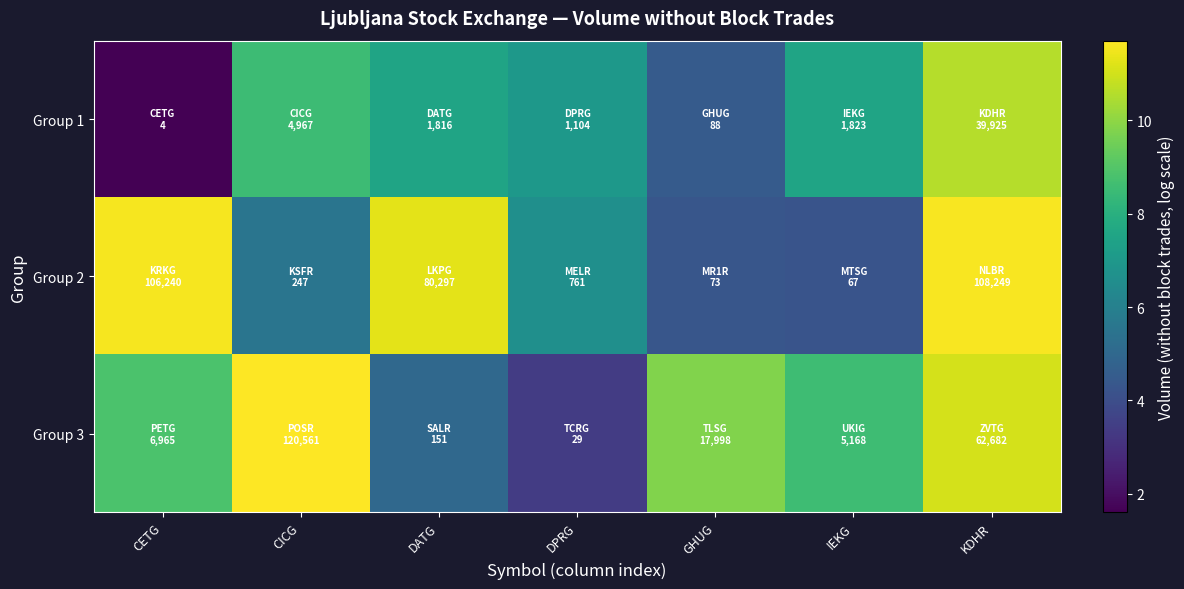

Which has a higher value, CICG or GHUG?

CICG